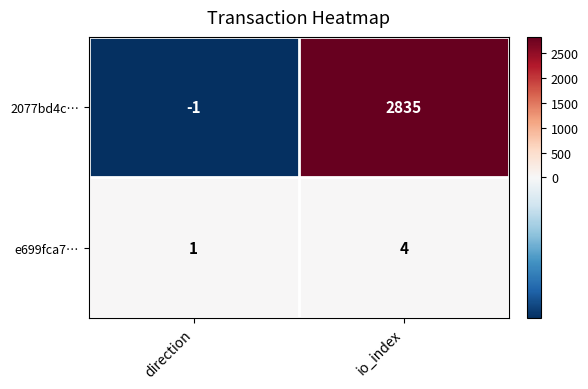

List the series in order of their overall mean, highest first.

2077bd4c…, e699fca7…